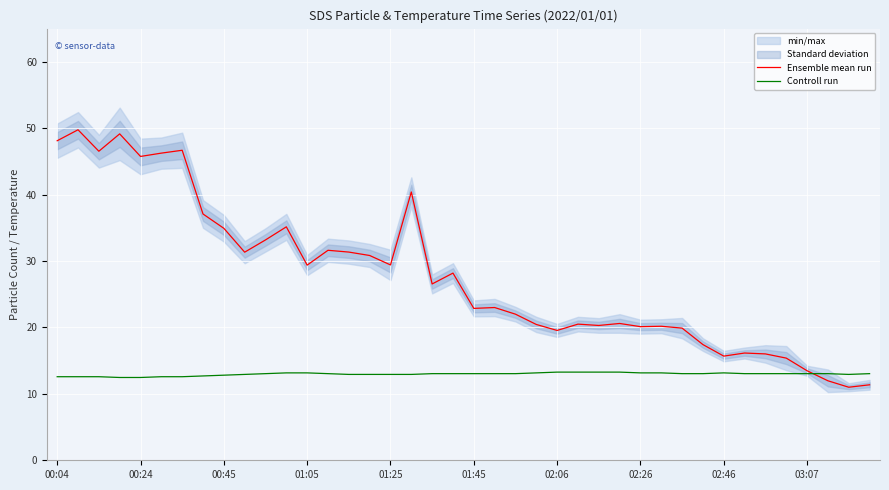

True or false: Controll run has more than 2 points higher than both neighbors.

False